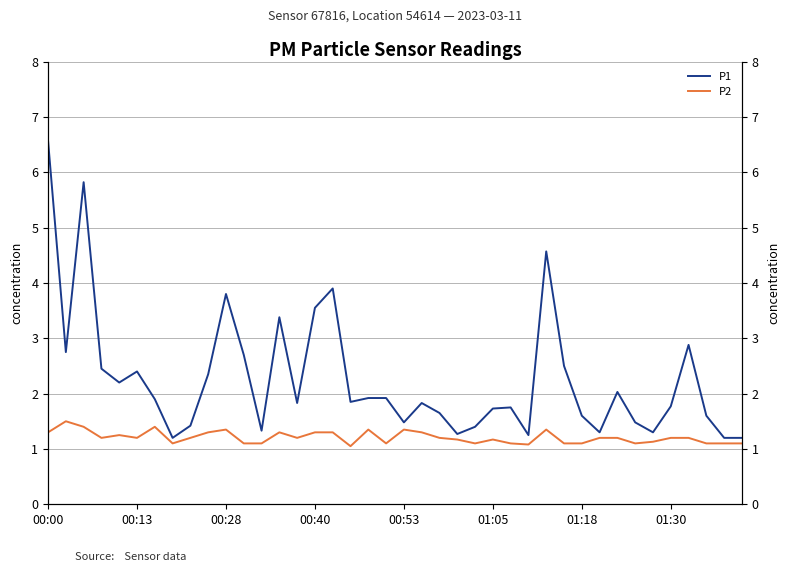

At how many categories does at least one series exceed 2?

16